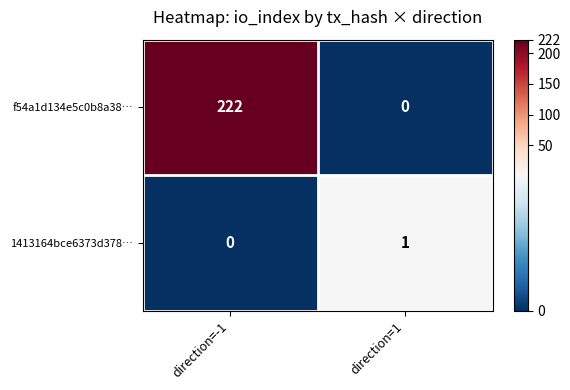

Reading left to right, list all the values displayed in this chart.

f54a1d134e5c0b8a38…: 222	0
1413164bce6373d378…: 0	1